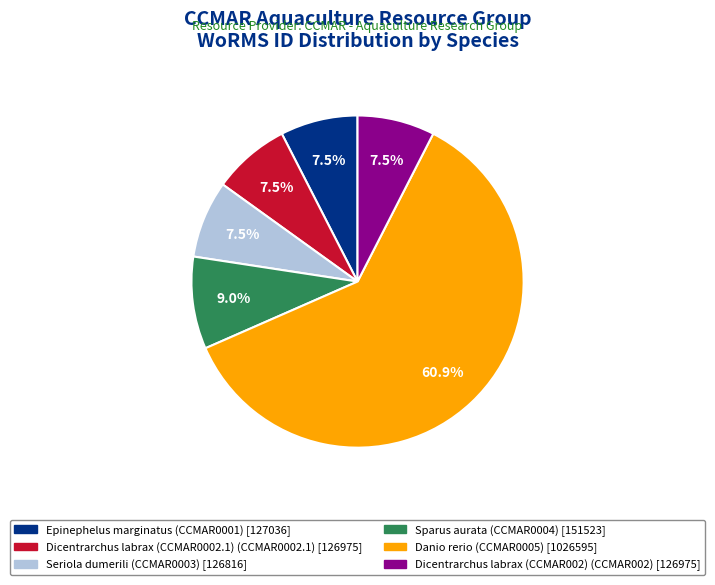

Which category accounts for the majority?

Danio rerio